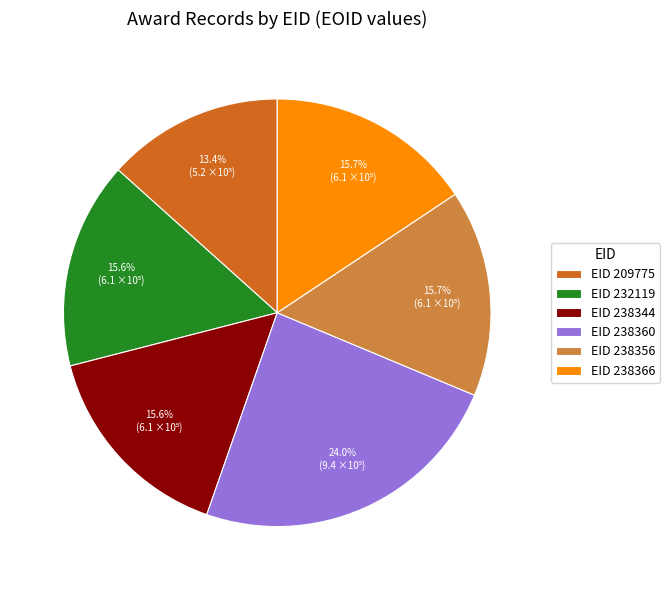

What percentage is NOT represented by EID 209775?

86.6%